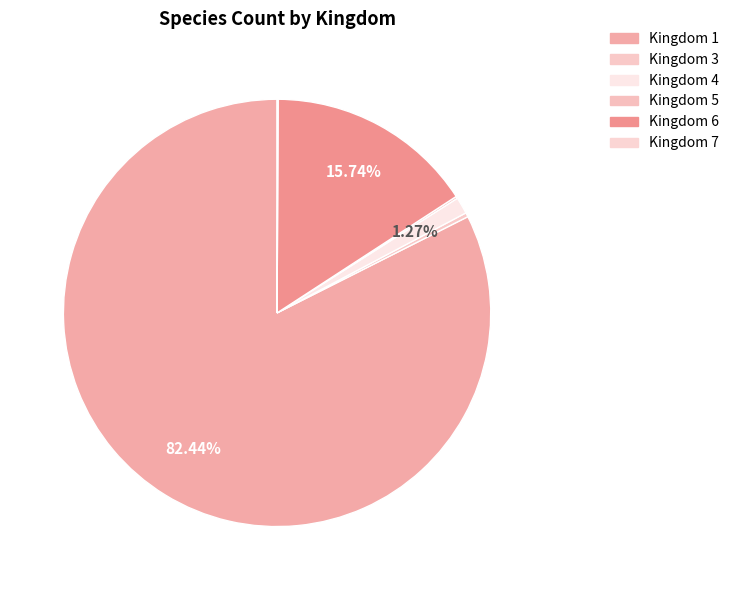

How many segments does this pie chart have?

6